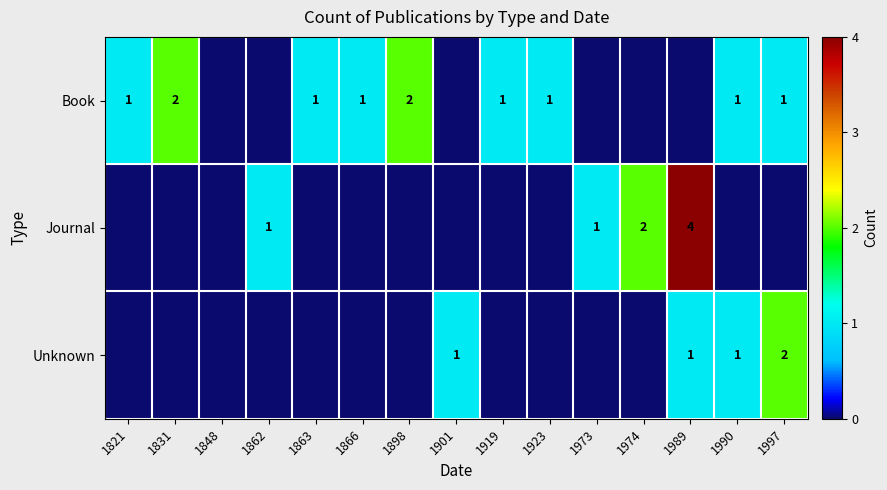

Is the value of Unknown at 1990 greater than the value of Book at 1831?

No